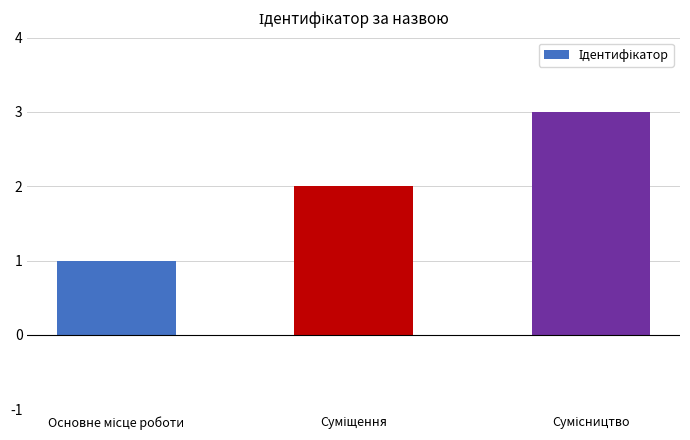

What is the greatest value displayed?

3